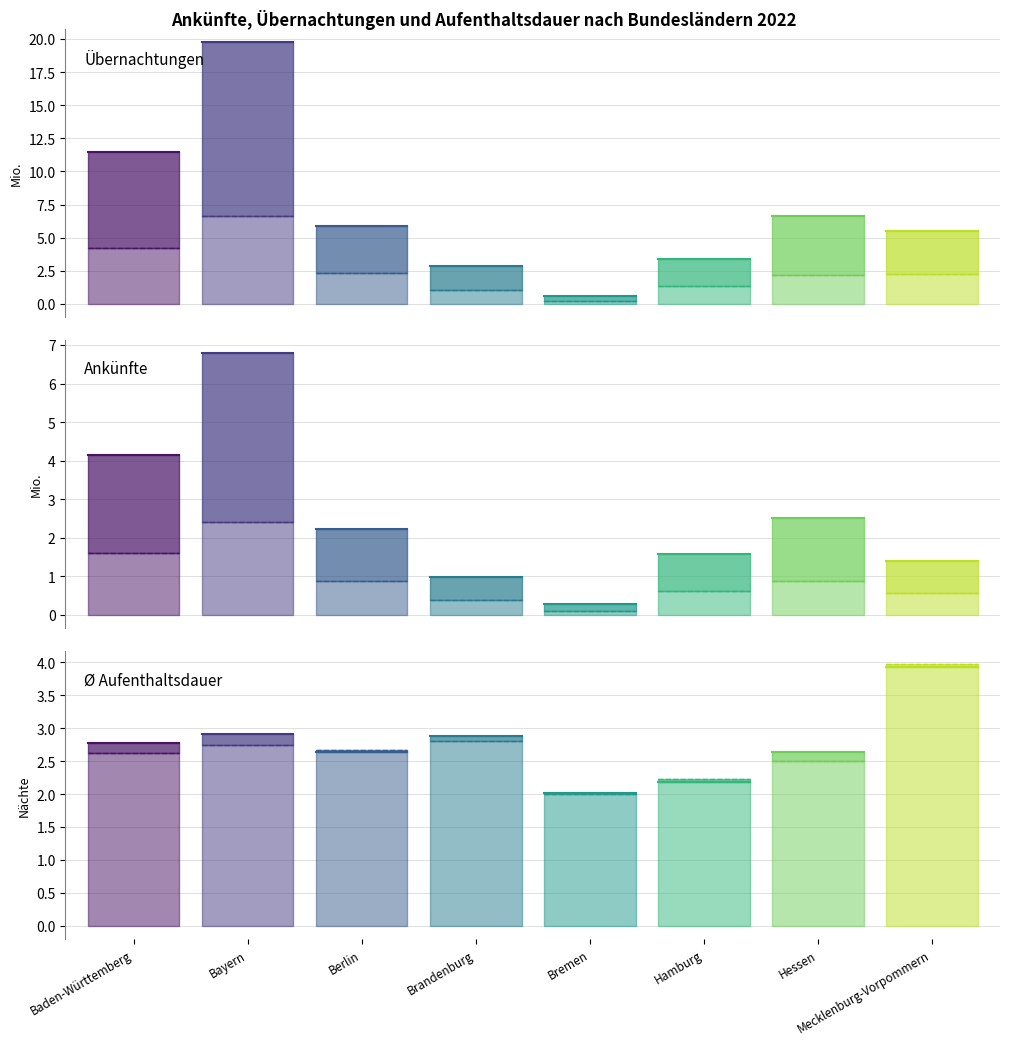

Is it true that Übernachtungen April equals 6.9 at Bayern?

False